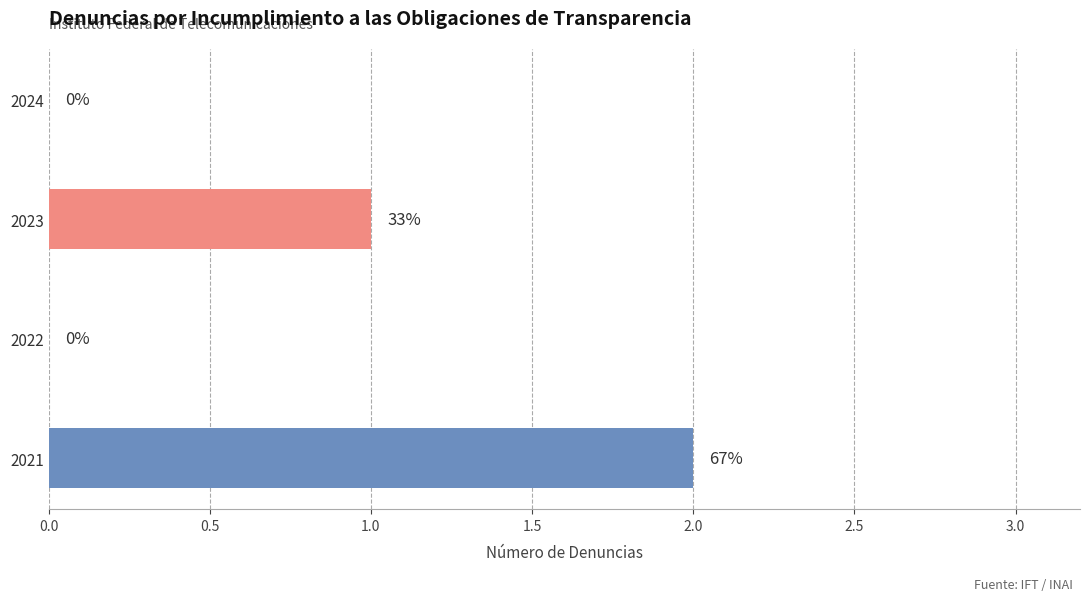

Which label corresponds to the largest value in the chart?

2021